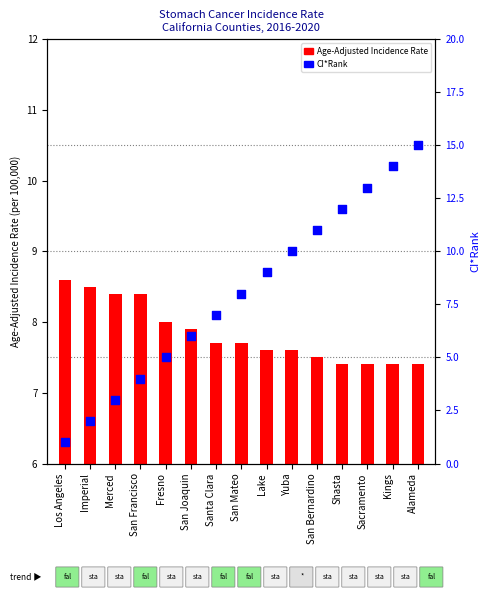

At which category is the sum across all series the highest?

Alameda